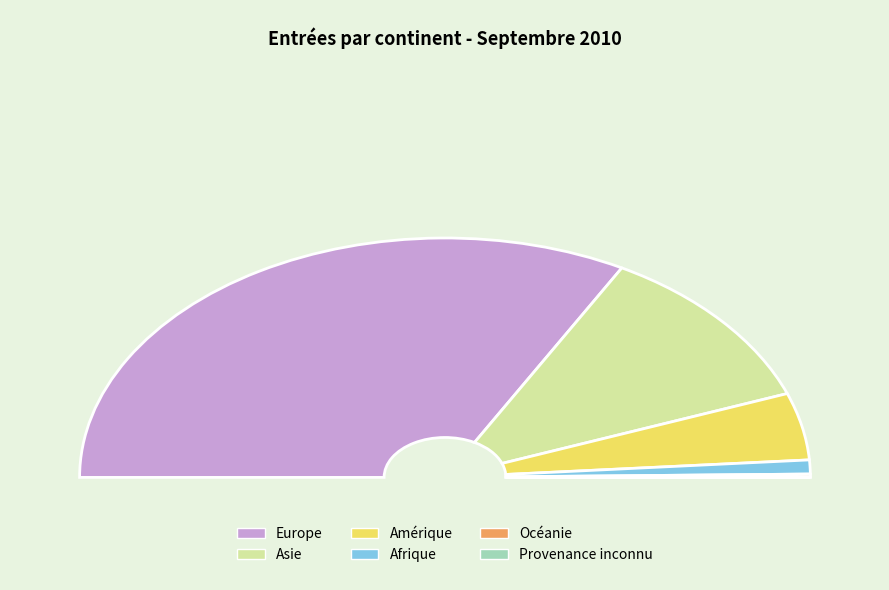

How many slices are in this pie chart?

6